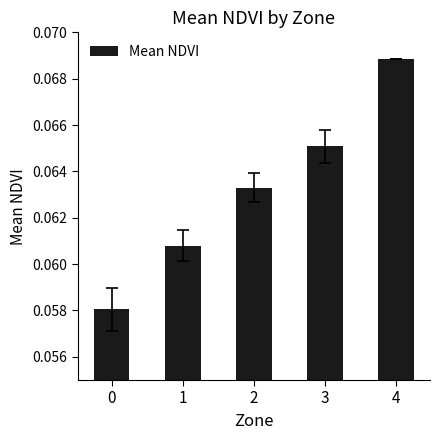

True or false: the data shows 0.0 at 1.

False